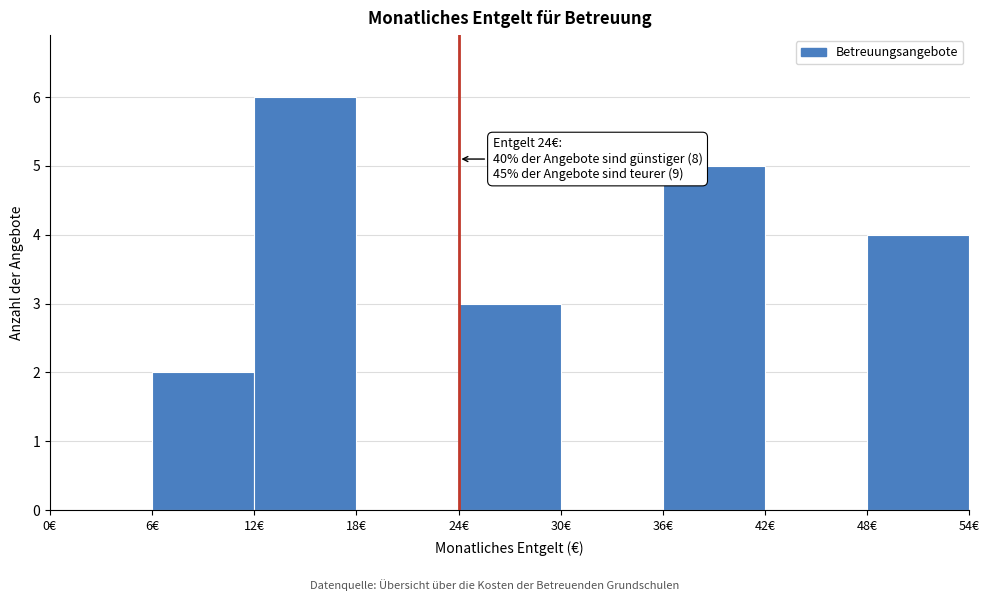

Over which range of the x-axis is the bar tallest?

12 to 18